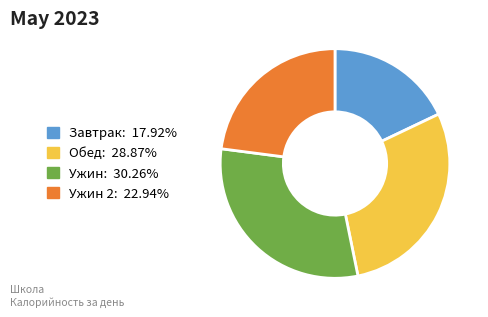

Is there a majority slice in this chart?

No